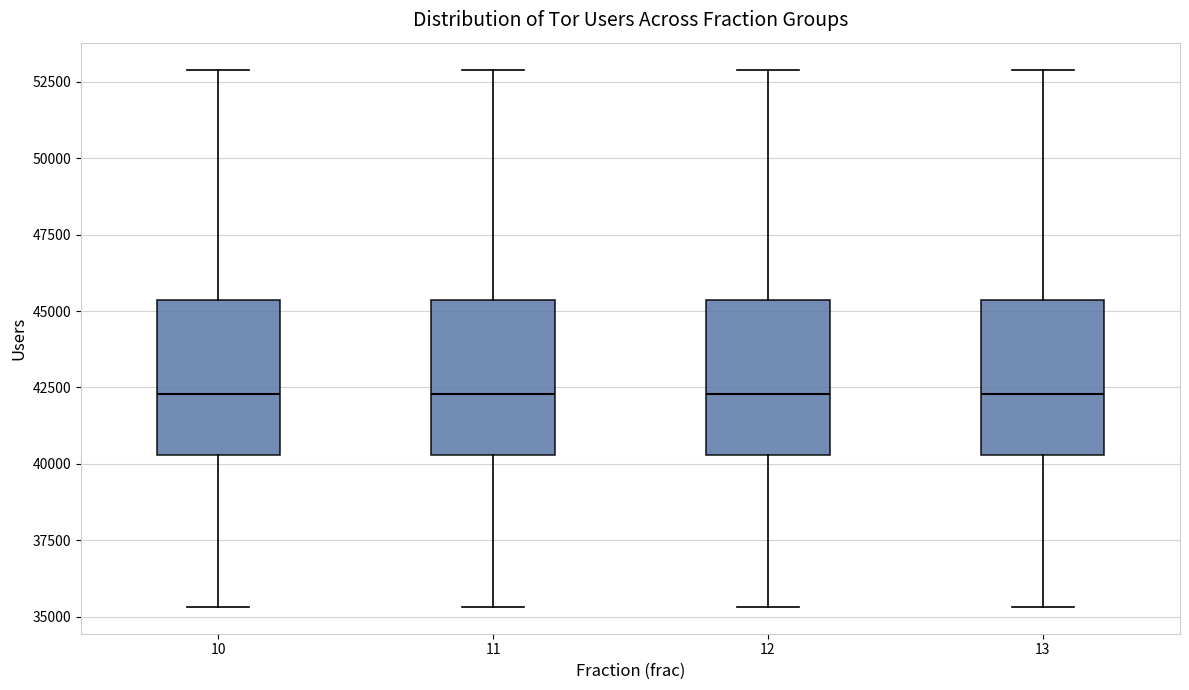

Reading left to right, transcribe this box plot: for each box, give where its median line is, the range the box spans, and where its two whiskers end, as read against the y-axis. The values are not printed on the chart, so give them approximately, as read against the axis.

10: median 42500, box 40500 to 45500, whiskers 35500 to 53000
11: median 42500, box 40500 to 45500, whiskers 35500 to 53000
12: median 42500, box 40500 to 45500, whiskers 35500 to 53000
13: median 42500, box 40500 to 45500, whiskers 35500 to 53000